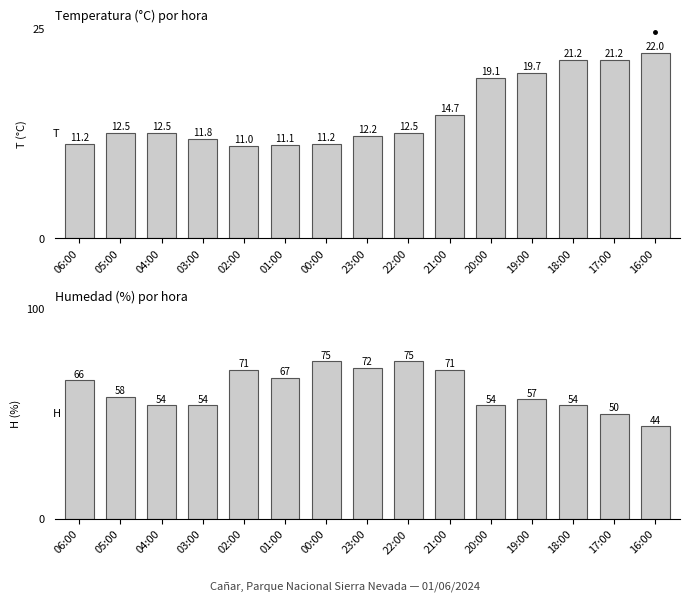

Rank the series by their maximum value, from highest to lowest.

Humedad (%), Temperatura (ºC)